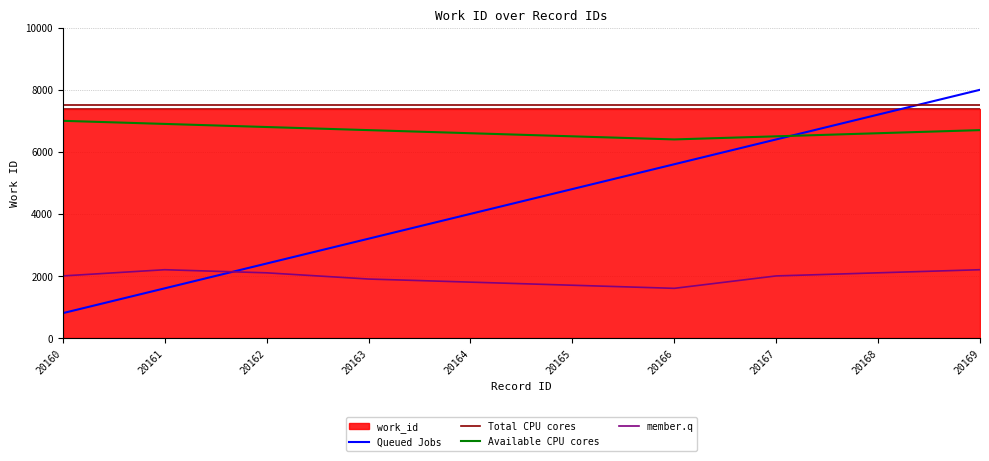

Approximately how many times larger is the value at 20161 compared to 20168?

1.0